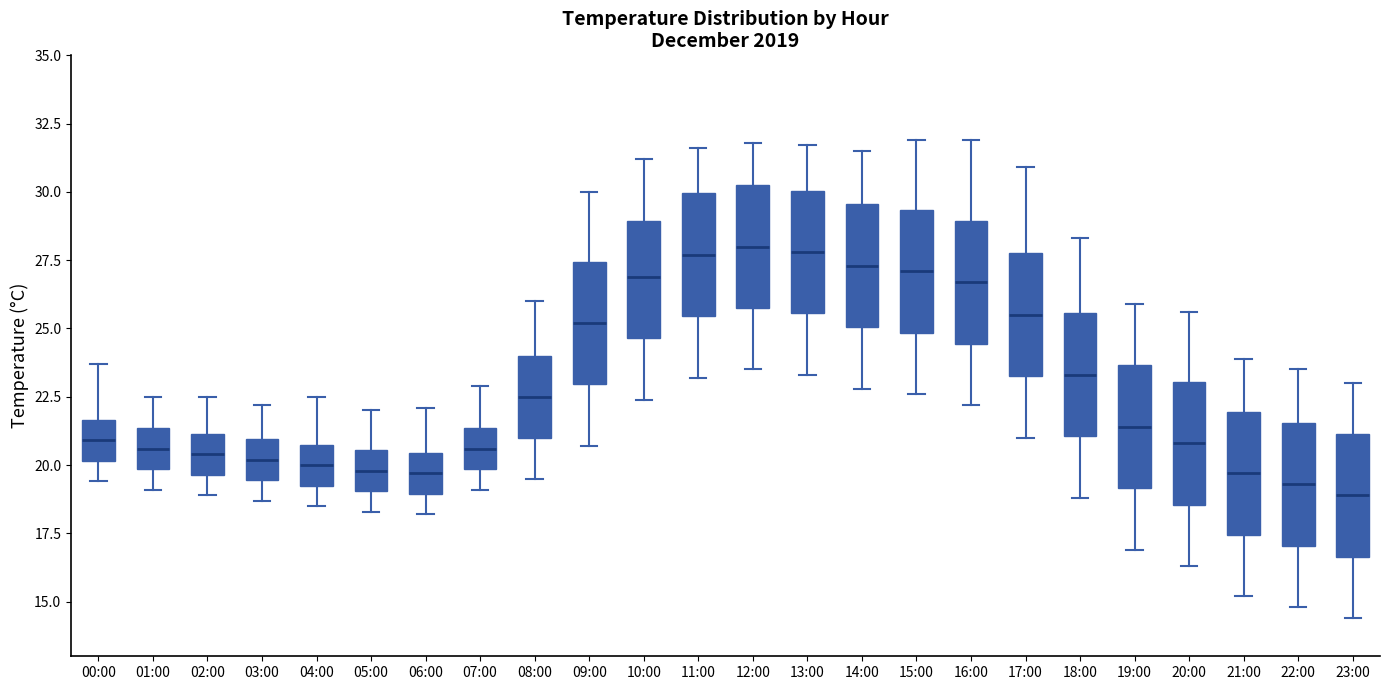

Reading left to right, transcribe this box plot: for each box, give where its median line is, the range the box spans, and where its two whiskers end, as read against the y-axis. The values are not printed on the chart, so give them approximately, as read against the axis.

00:00: median 21.0, box 20.0 to 21.5, whiskers 19.5 to 23.5
01:00: median 20.5, box 20.0 to 21.5, whiskers 19.0 to 22.5
02:00: median 20.5, box 19.5 to 21.0, whiskers 19.0 to 22.5
03:00: median 20.0, box 19.5 to 21.0, whiskers 18.5 to 22.0
04:00: median 20.0, box 19.5 to 21.0, whiskers 18.5 to 22.5
05:00: median 20.0, box 19.0 to 20.5, whiskers 18.5 to 22.0
06:00: median 19.5, box 19.0 to 20.5, whiskers 18.0 to 22.0
07:00: median 20.5, box 20.0 to 21.5, whiskers 19.0 to 23.0
08:00: median 22.5, box 21.0 to 24.0, whiskers 19.5 to 26.0
09:00: median 25.0, box 23.0 to 27.5, whiskers 20.5 to 30.0
10:00: median 27.0, box 24.5 to 29.0, whiskers 22.5 to 31.0
11:00: median 27.5, box 25.5 to 30.0, whiskers 23.0 to 31.5
12:00: median 28.0, box 26.0 to 30.5, whiskers 23.5 to 32.0
13:00: median 28.0, box 25.5 to 30.0, whiskers 23.5 to 31.5
14:00: median 27.5, box 25.0 to 29.5, whiskers 23.0 to 31.5
15:00: median 27.0, box 25.0 to 29.5, whiskers 22.5 to 32.0
16:00: median 26.5, box 24.5 to 29.0, whiskers 22.0 to 32.0
17:00: median 25.5, box 23.5 to 28.0, whiskers 21.0 to 31.0
18:00: median 23.5, box 21.0 to 25.5, whiskers 19.0 to 28.5
19:00: median 21.5, box 19.0 to 23.5, whiskers 17.0 to 26.0
20:00: median 21.0, box 18.5 to 23.0, whiskers 16.5 to 25.5
21:00: median 19.5, box 17.5 to 22.0, whiskers 15.0 to 24.0
22:00: median 19.5, box 17.0 to 21.5, whiskers 15.0 to 23.5
23:00: median 19.0, box 16.5 to 21.0, whiskers 14.5 to 23.0